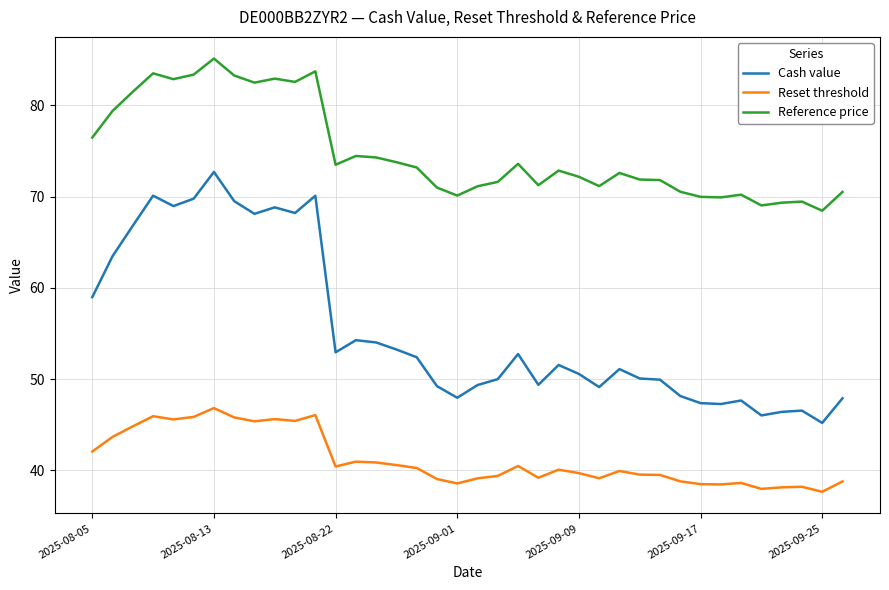

Which series has the largest total across all categories?

Reference price